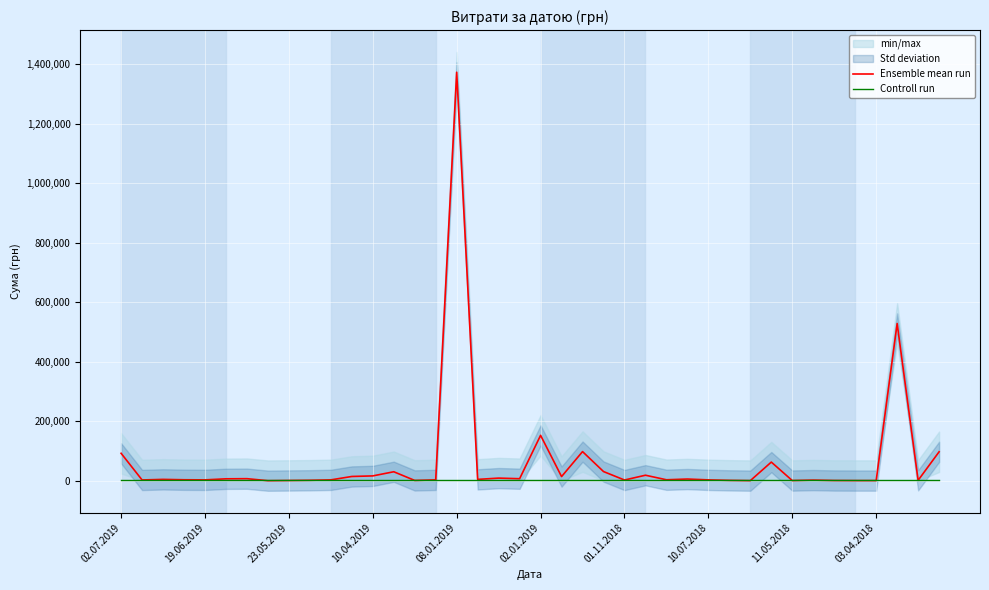

Is it true that Controll run equals 3985.2 at 19?

True